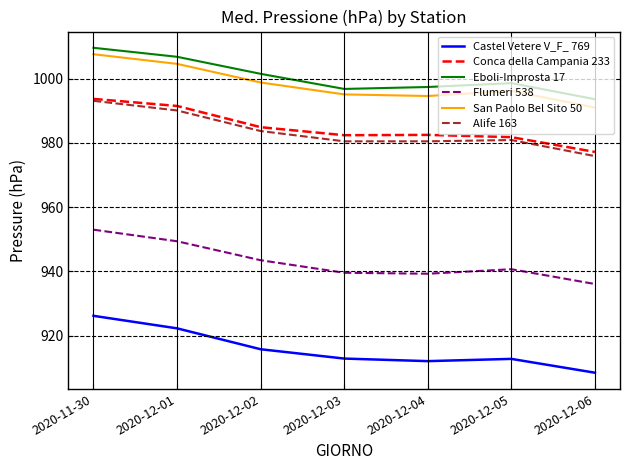

True or false: Flumeri 538 has a value of 953.0 at 2020-11-30.

True